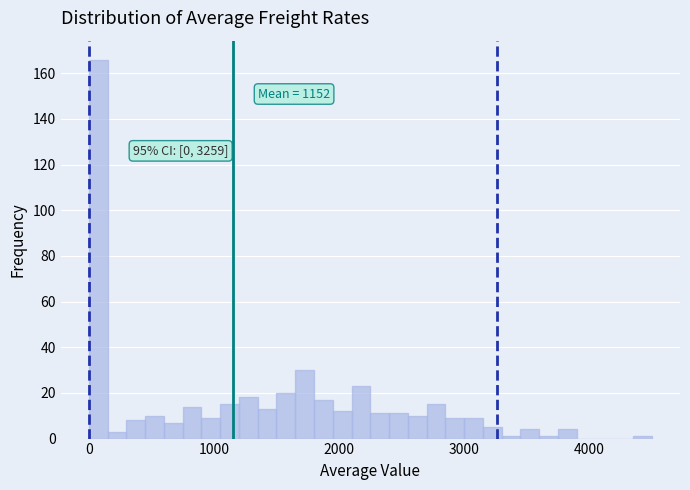

Around what value on the x-axis is the tallest bar? Give the approximate position of its centre, as read against the axis.

100